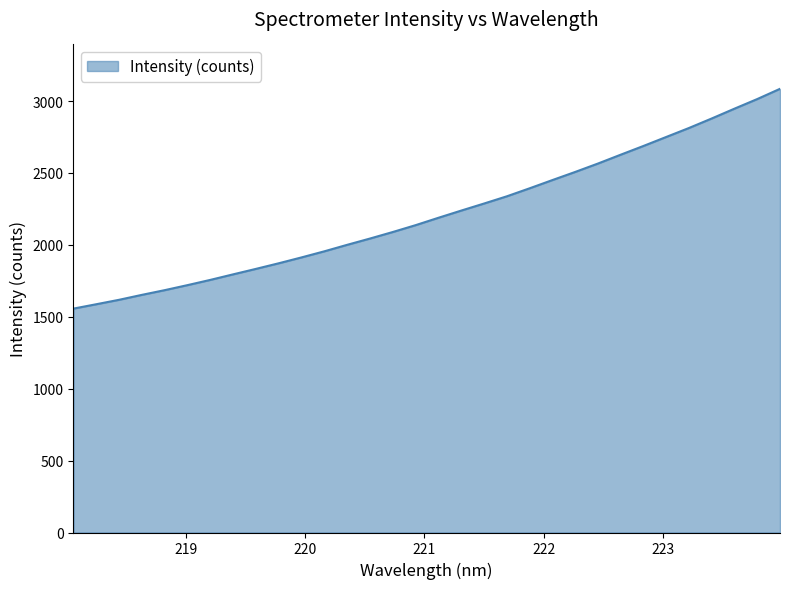

What is the smallest value displayed?

1556.8